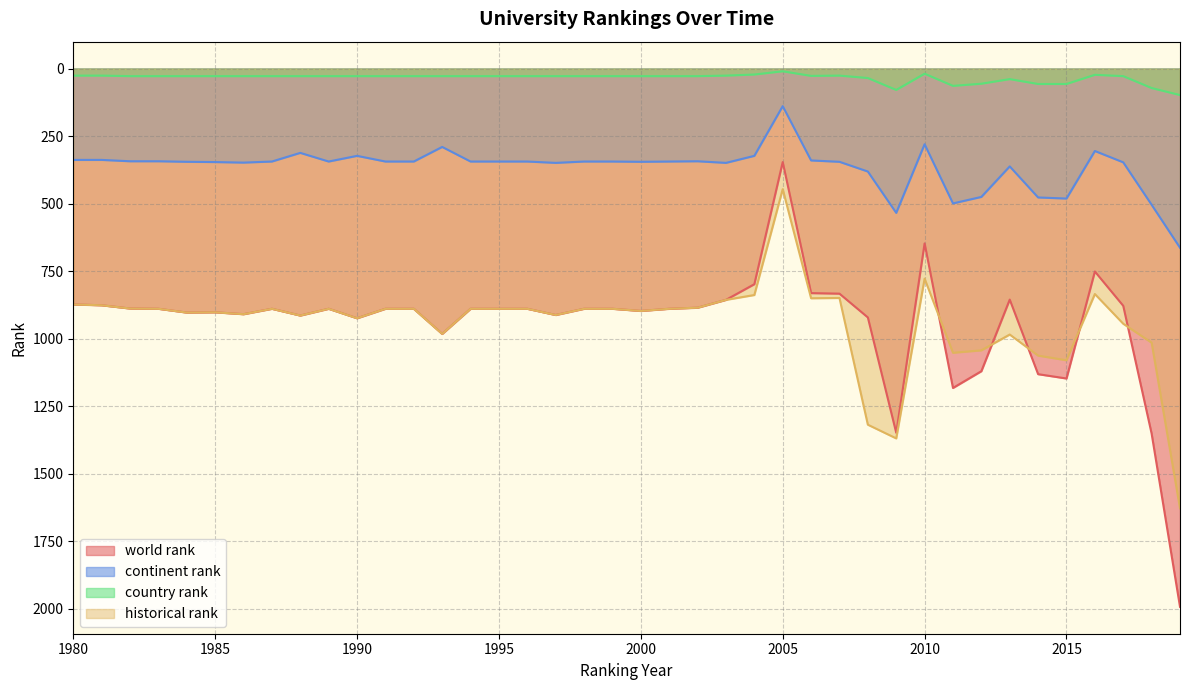

Reading left to right, list all the values displayed in this chart.

world rank: 873.0	876.0	888.0	889.0	903.0	902.0	909.0	889.0	914.0	889.0	924.0	889.0	889.0	982.0	889.0	889.0	889.0	912.0	889.0	889.0	897.0	889.0	885.0	856.0	798.0	346.0	831.0	833.0	921.0	1348.0	647.0	1182.0	1120.0	855.0	1131.0	1147.0	751.0	878.0	1351.0	1992.0
continent rank: 338.0	338.0	343.0	343.0	345.0	346.0	348.0	344.0	312.0	344.0	323.0	344.0	344.0	290.0	344.0	344.0	344.0	349.0	344.0	344.0	345.0	344.0	343.0	349.0	323.0	139.0	340.0	345.0	381.0	534.0	280.0	499.0	475.0	362.0	477.0	481.0	305.0	347.0	504.0	663.0
country rank: 26.0	26.0	28.0	28.0	28.0	28.0	28.0	28.0	28.0	28.0	28.0	28.0	28.0	28.0	28.0	28.0	28.0	28.0	28.0	28.0	28.0	28.0	28.0	26.0	22.0	10.0	27.0	26.0	35.0	79.0	19.0	64.0	56.0	39.0	57.0	57.0	23.0	28.0	72.0	98.0
historical rank: 873.0	876.0	888.0	889.0	903.0	902.0	909.0	889.0	914.0	889.0	924.0	889.0	889.0	982.0	889.0	889.0	889.0	912.0	889.0	889.0	897.0	889.0	885.0	856.0	838.0	446.3	850.0	849.0	1318.0	1368.7	777.6	1051.8	1042.8	984.3	1062.3	1079.5	834.4	944.4	1014.4	1627.4